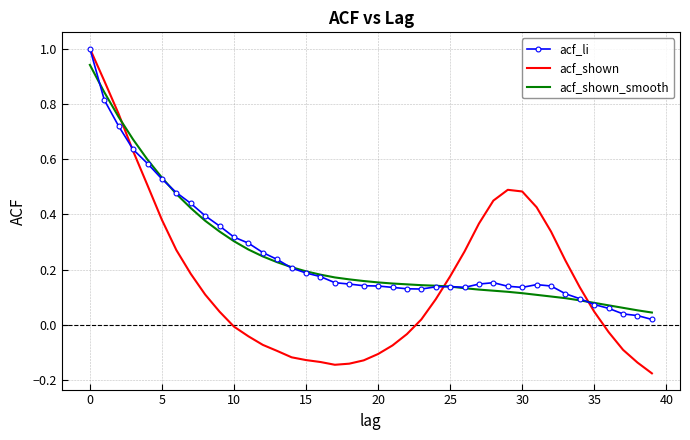

What is the greatest value displayed?

1.0